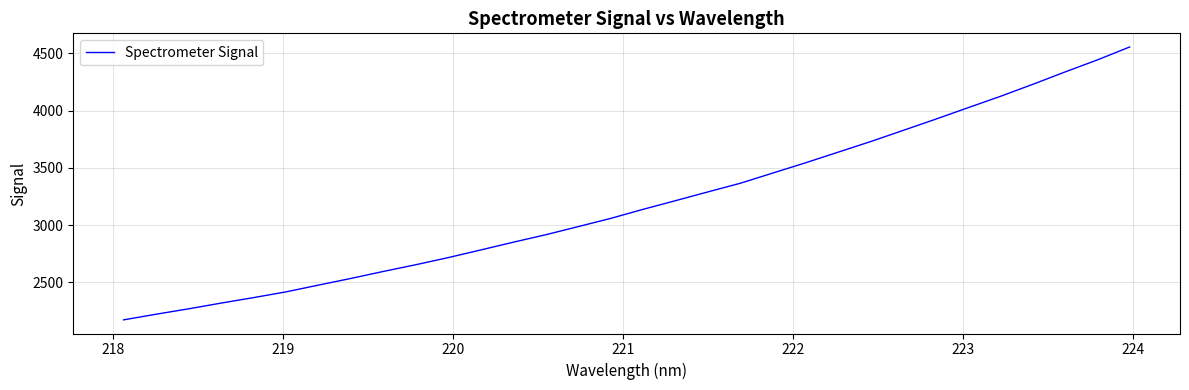

What is the average value?

3192.7